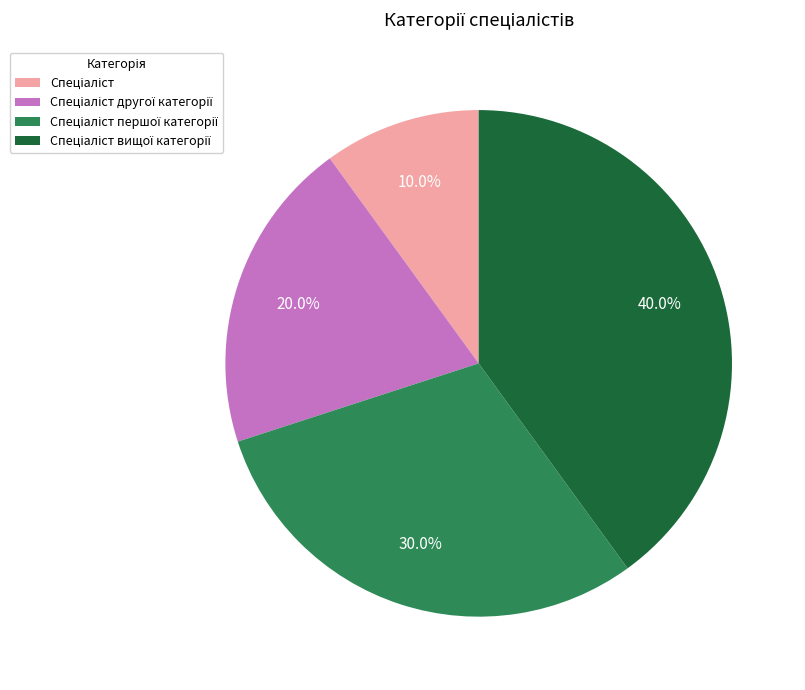

Is there a majority slice in this chart?

No